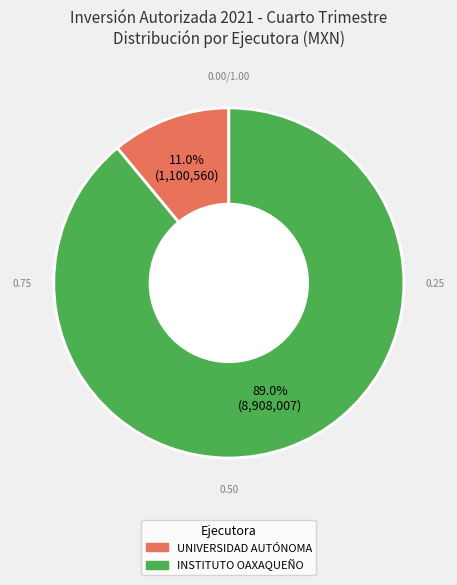

Does any single category account for the majority?

Yes